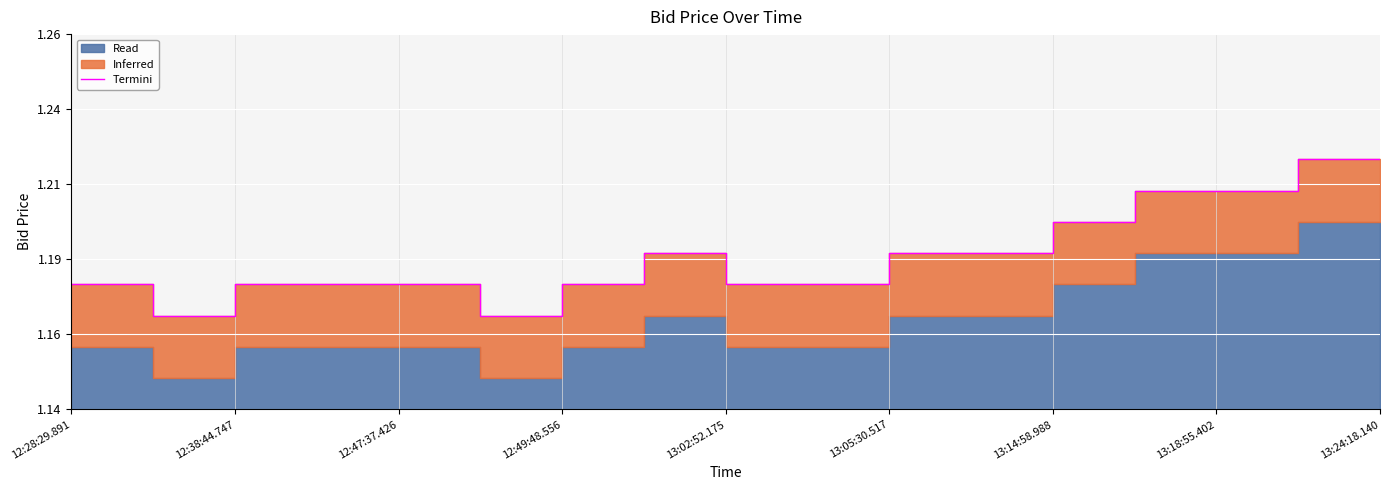

At which category does the chart reach its peak across all series?

15